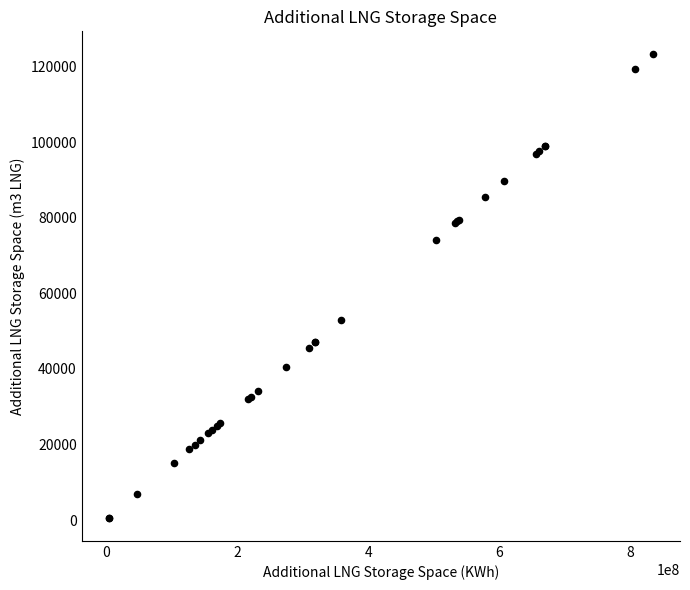

What Y value in the scatter plot is closest to 61928?

52994.0